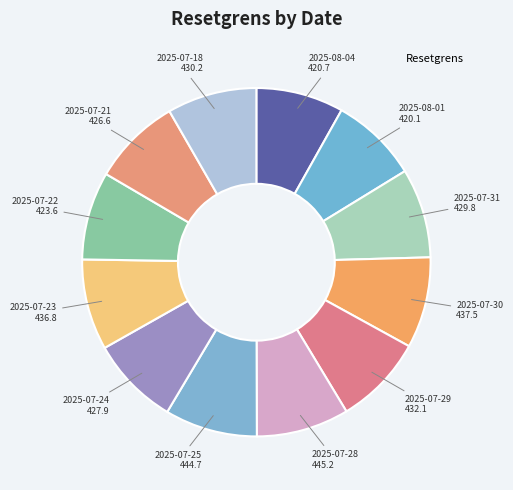

How many segments does this pie chart have?

12